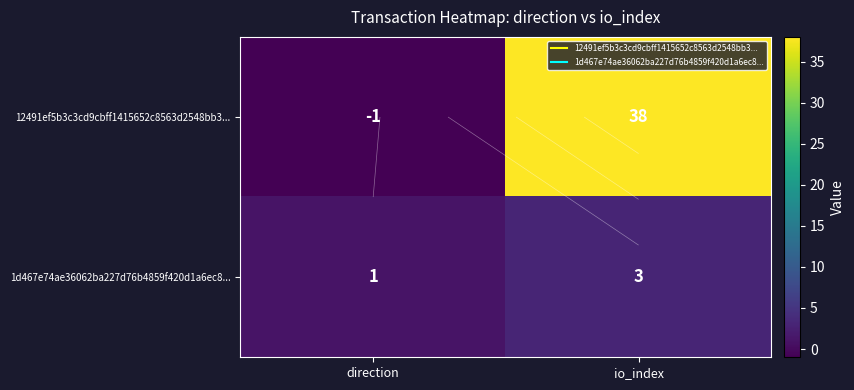

Count the 12491ef5b3c3cd9cbff1415652c8563d2548bb3... values in the range -1 to 38.

2